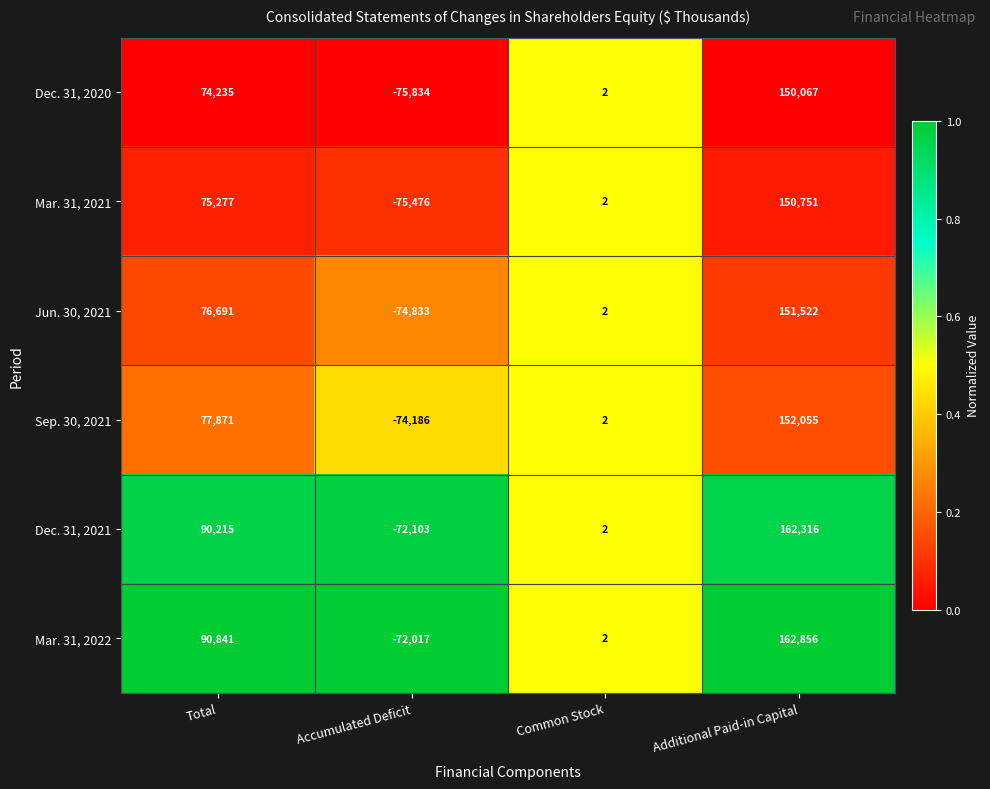

Is it true that Sep. 30, 2021 equals 152055 at Additional Paid-in Capital?

True